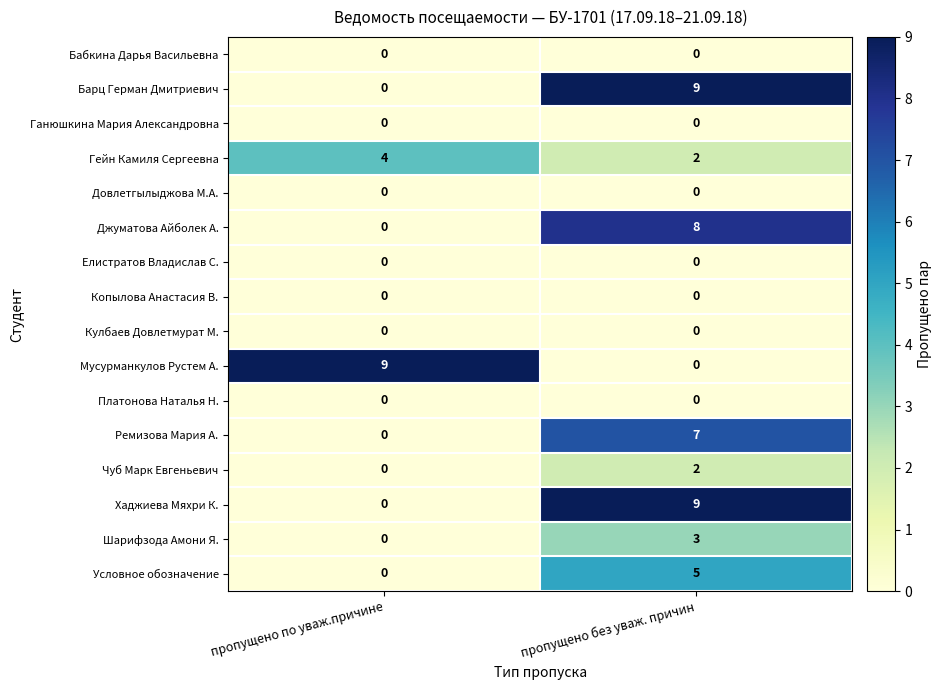

What is the spread (max minus min) of values at пропущено по уваж.причине?

9